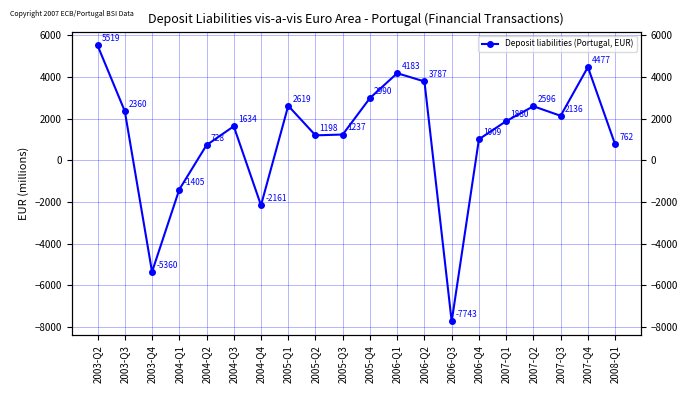

Reading left to right, what are all the values shown in this chart?

2003-Q2=5518.6	2003-Q3=2360.5	2003-Q4=-5359.9	2004-Q1=-1405.3	2004-Q2=727.8	2004-Q3=1633.6	2004-Q4=-2161.1	2005-Q1=2618.8	2005-Q2=1198.1	2005-Q3=1236.9	2005-Q4=2989.5	2006-Q1=4182.9	2006-Q2=3786.8	2006-Q3=-7743.1	2006-Q4=1009.2	2007-Q1=1879.8	2007-Q2=2595.6	2007-Q3=2136.2	2007-Q4=4476.5	2008-Q1=762.0